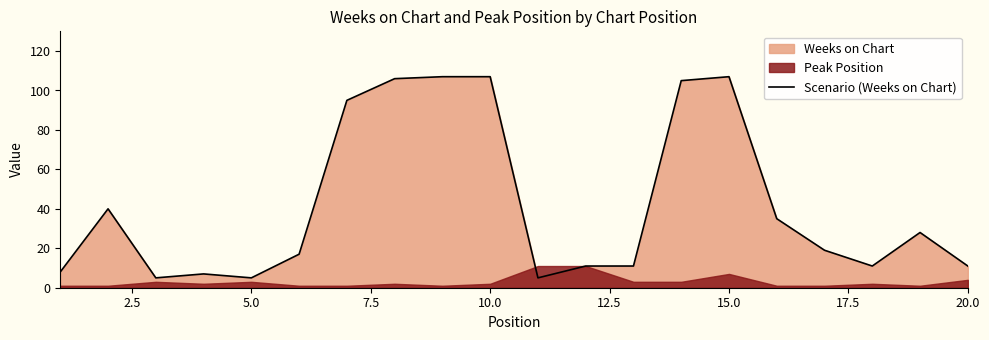

How many categories are shown in the chart?

20